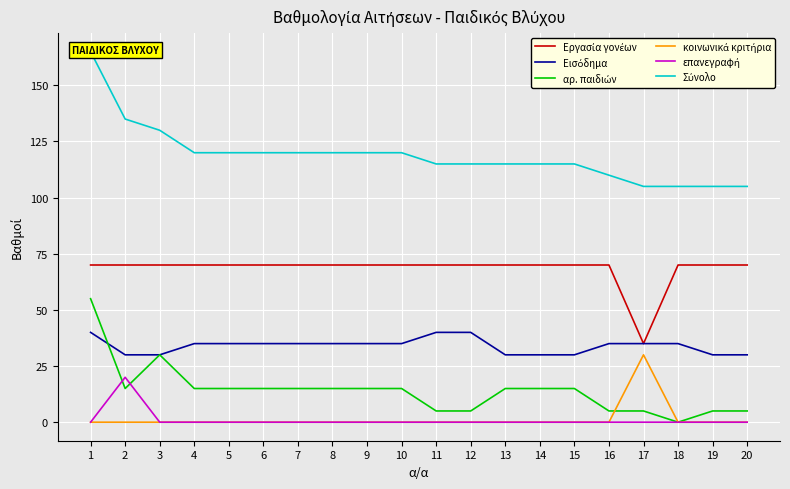

Which has a higher value, 9 or 2?

9